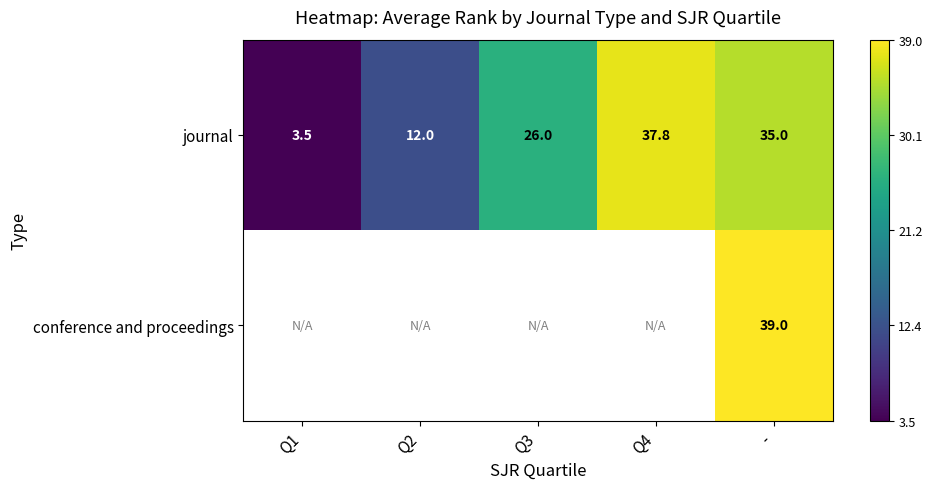

At which category does the chart reach its minimum across all series?

Q1